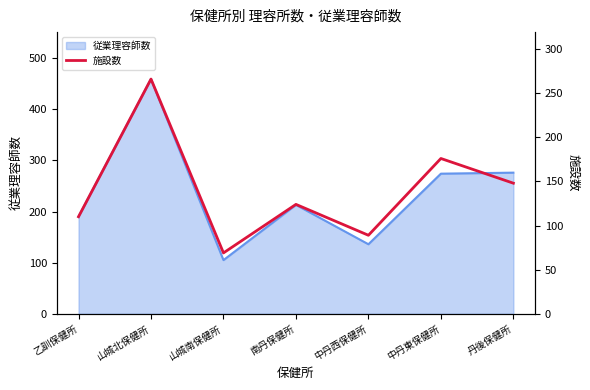

What is the value of the 4th point from the left?

124